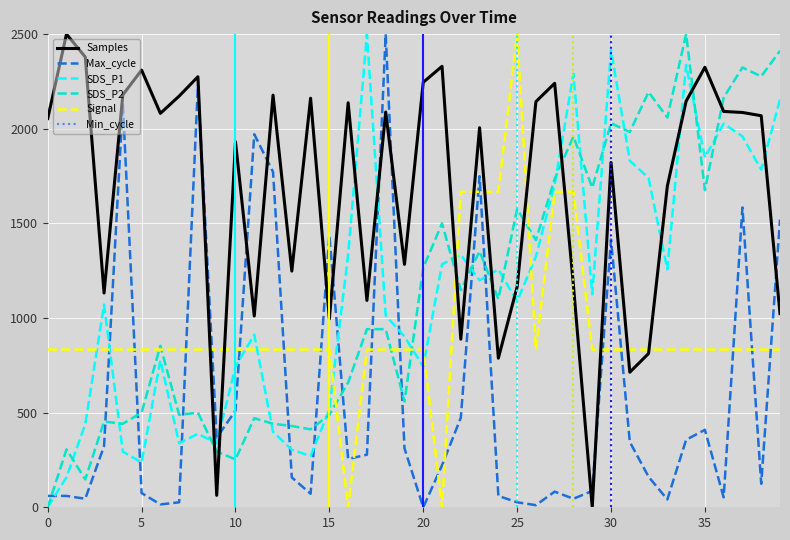

What is the maximum value for Max_cycle?

2500.0